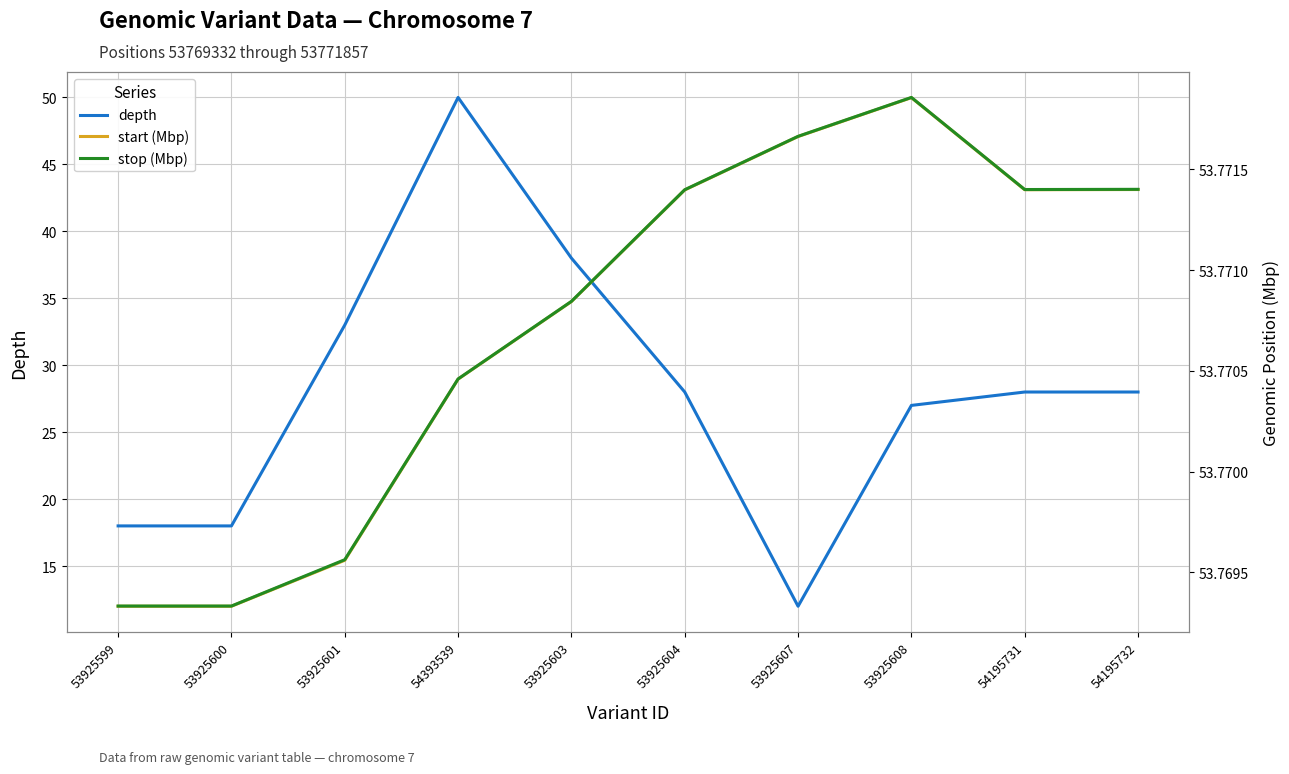

What is the difference between the maximum and second lowest values in the depth series?

32